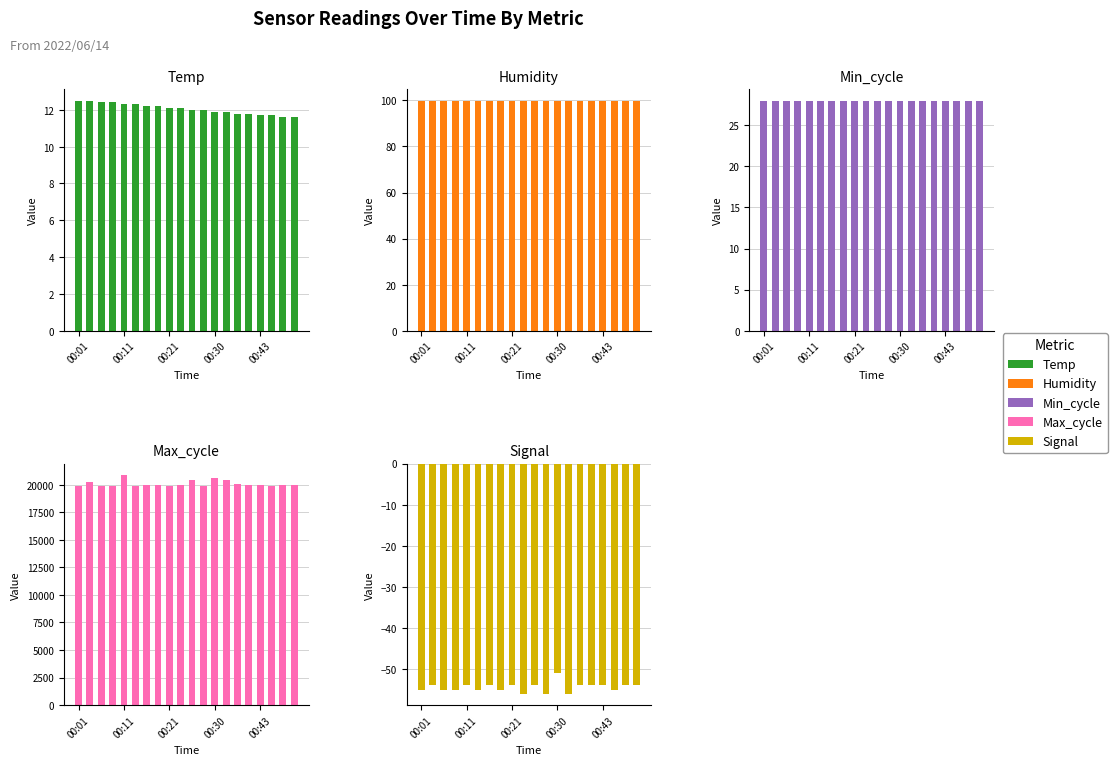

At which label does Min_cycle reach its minimum?

00:01